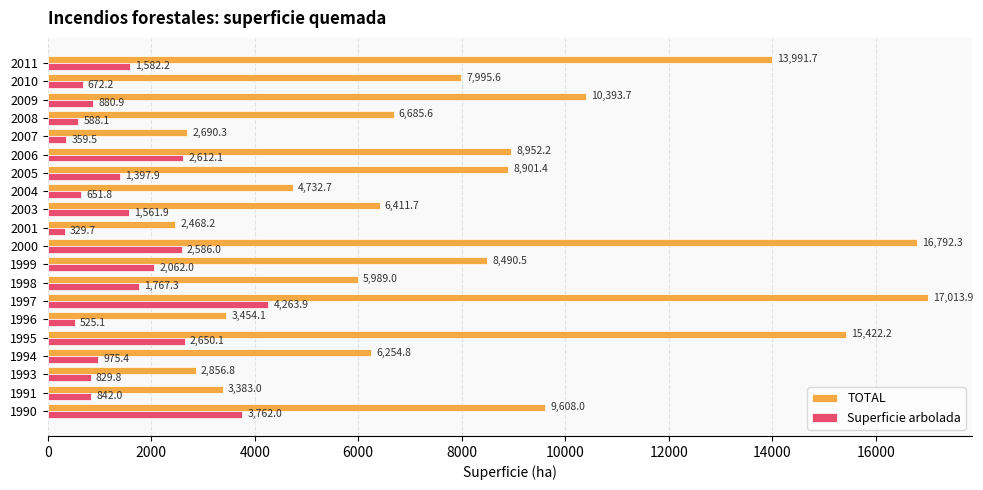

What is the total value across all series at 1995?

18072.3